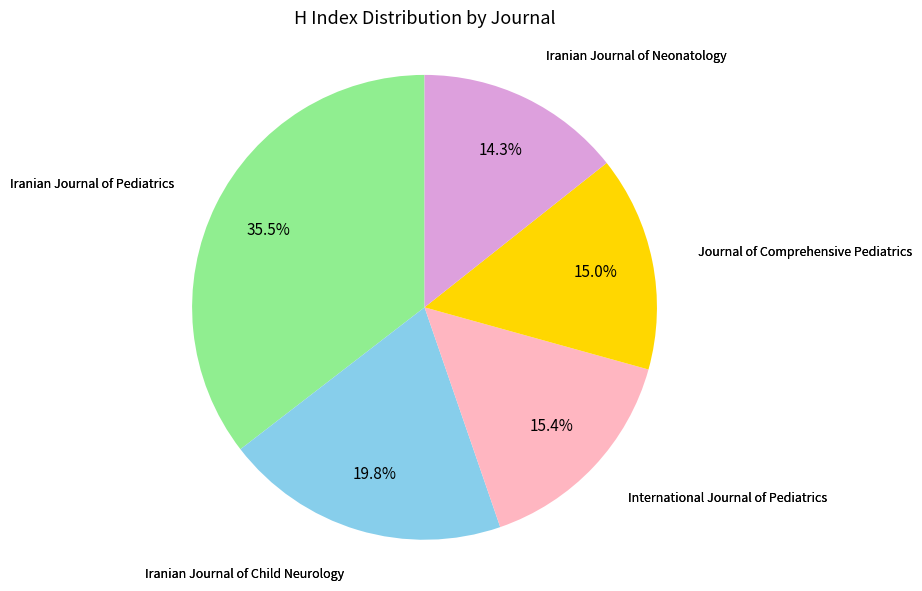

How many slices are in this pie chart?

5